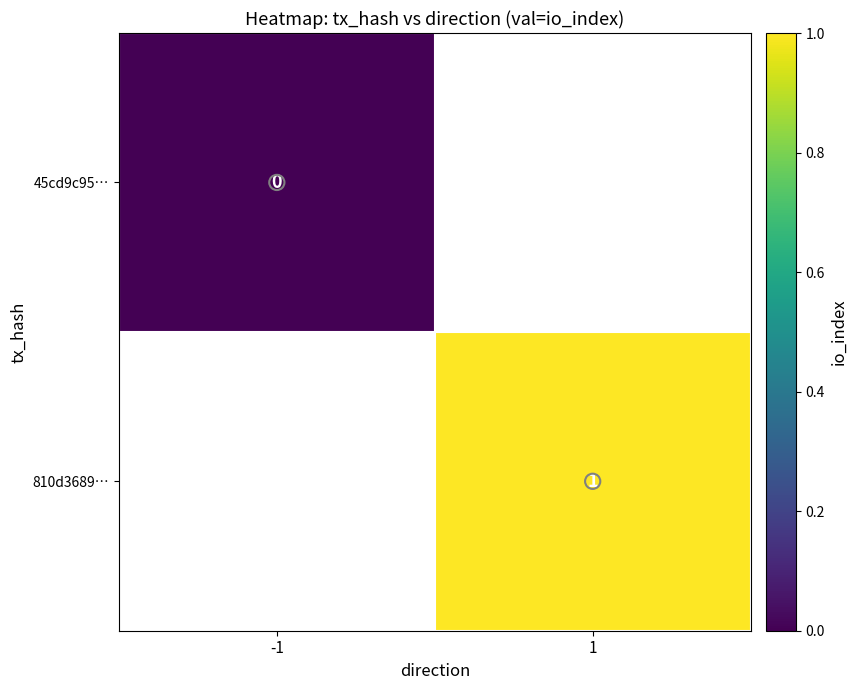

Is the value of 45cd9c95… at -1 greater than the value of 810d3689… at 1?

No